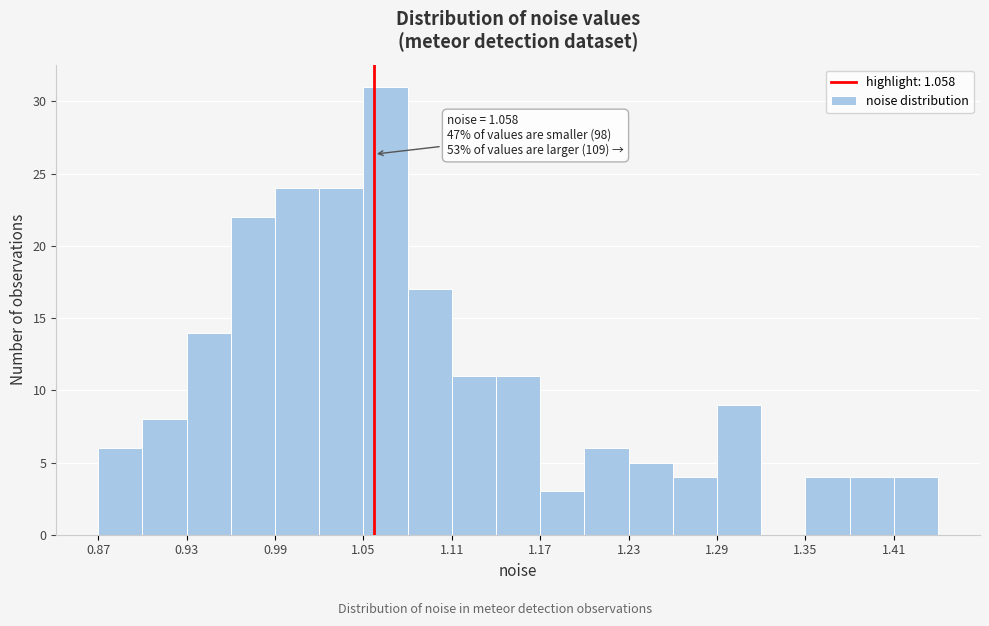

Around what value on the x-axis is the tallest bar? Give the approximate position of its centre, as read against the axis.

1.07